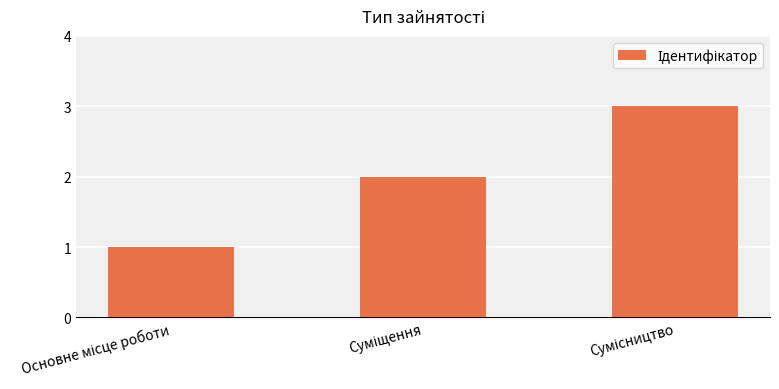

What is the greatest value displayed?

3